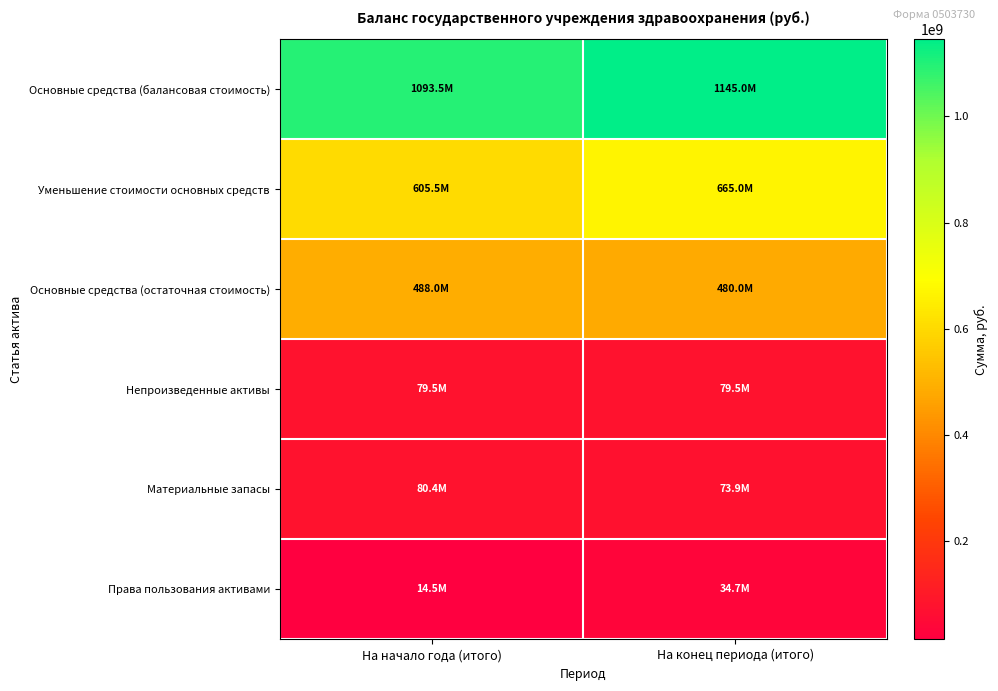

Which series changed the most between На начало года (итого) and На конец периода (итого)?

Уменьшение стоимости основных средств